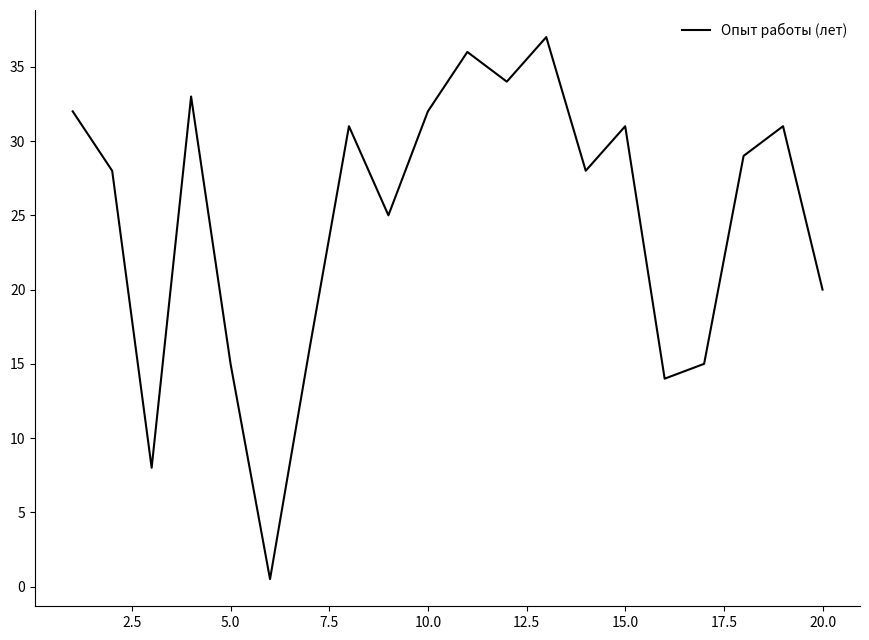

What is the difference between the maximum and minimum values?

36.5